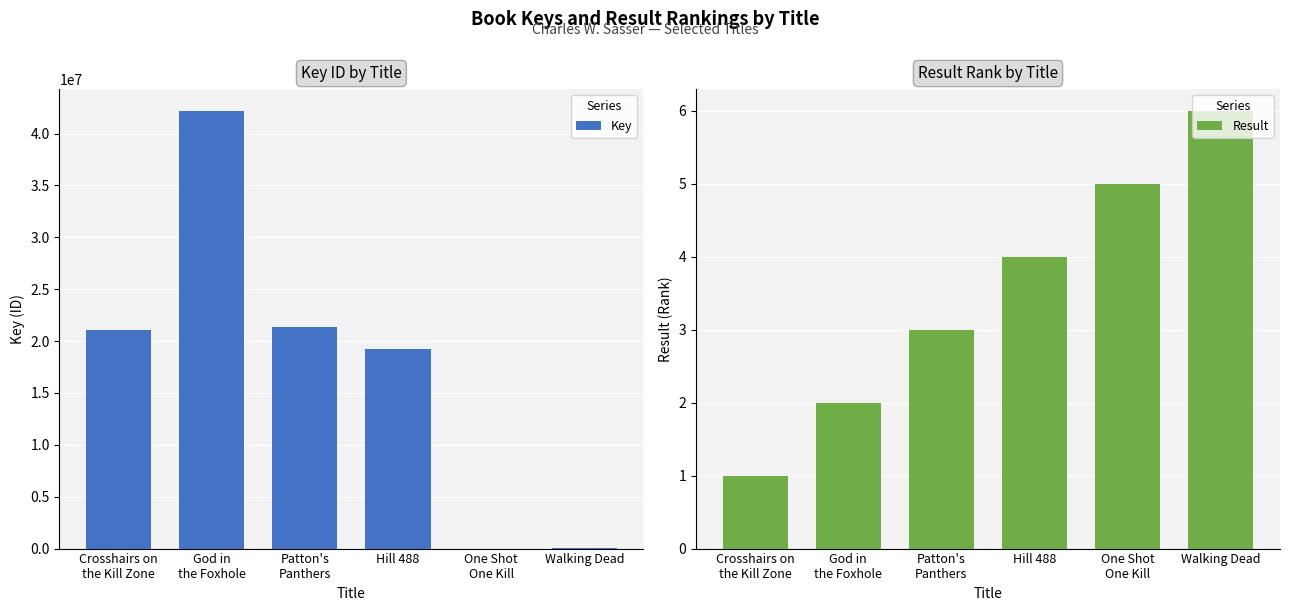

Which category has the lowest value in the Result series?

Crosshairs on
the Kill Zone